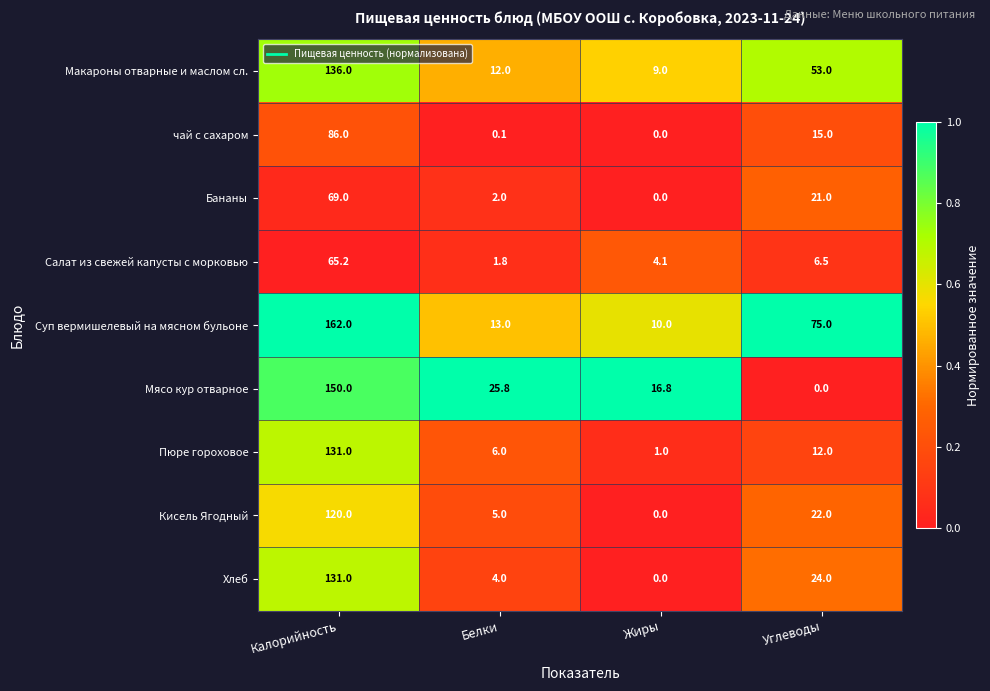

At how many categories does at least one series exceed 0?

4